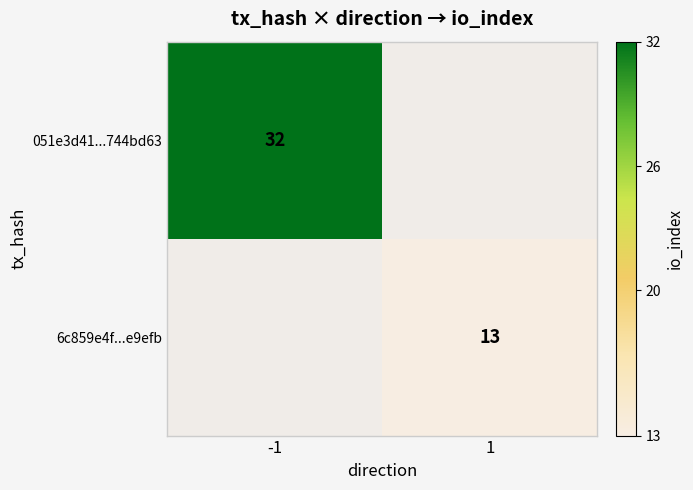

The value of 051e3d41...744bd63 at -1 is 18.3. True or false?

False